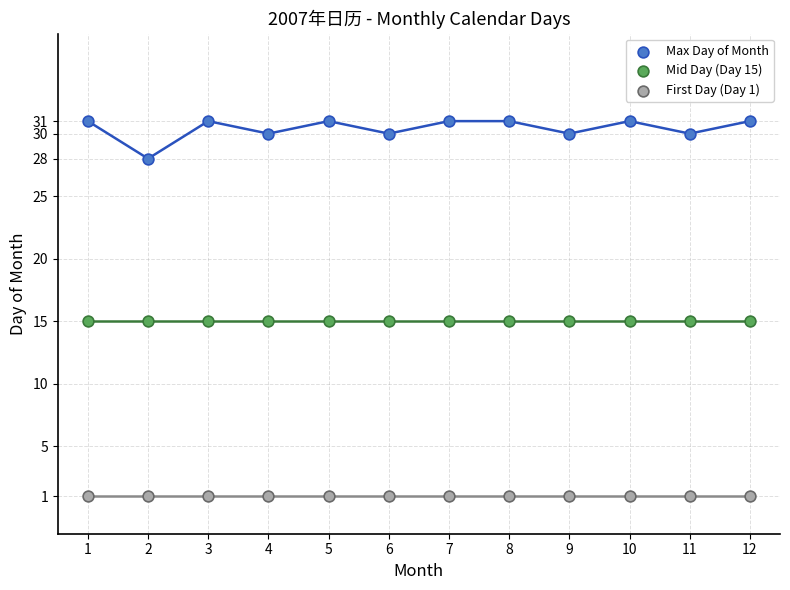

Which series contains the lowest Y value?

First Day (Day 1)